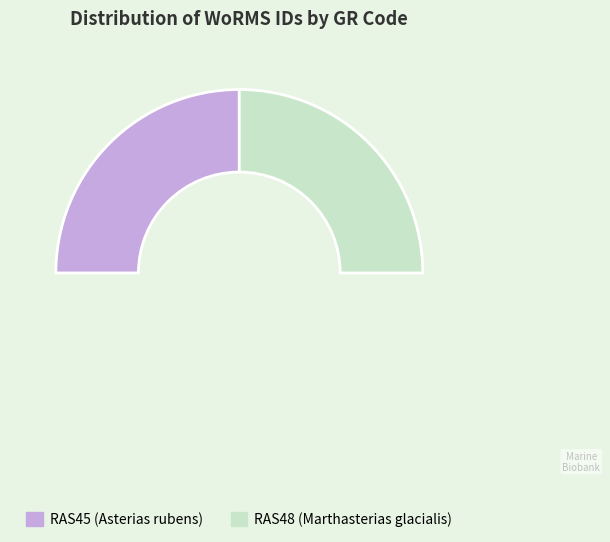

The RAS48 slice represents 50% of the pie. True or false?

True